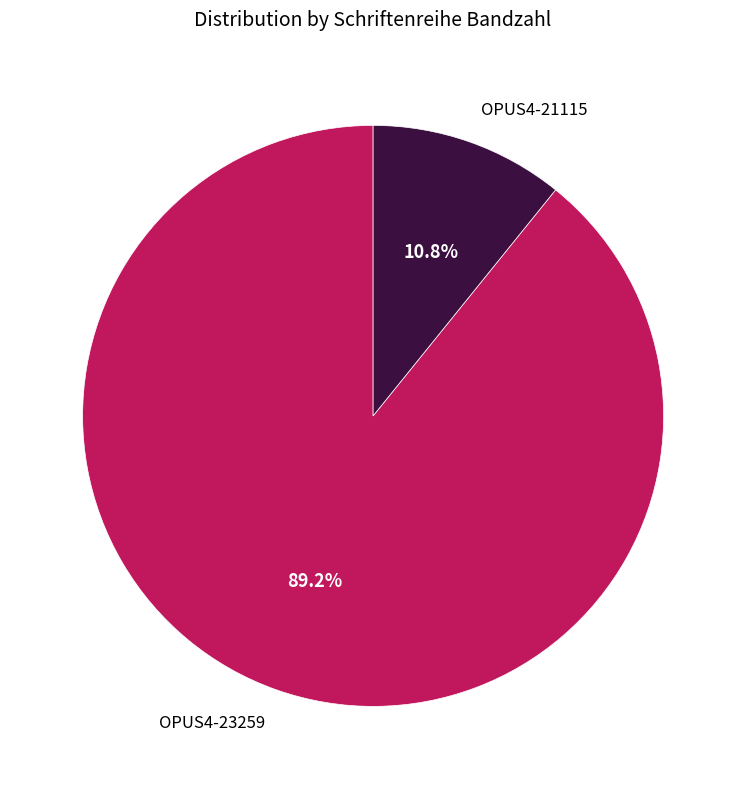

The OPUS4-23259 slice represents 79% of the pie. True or false?

False